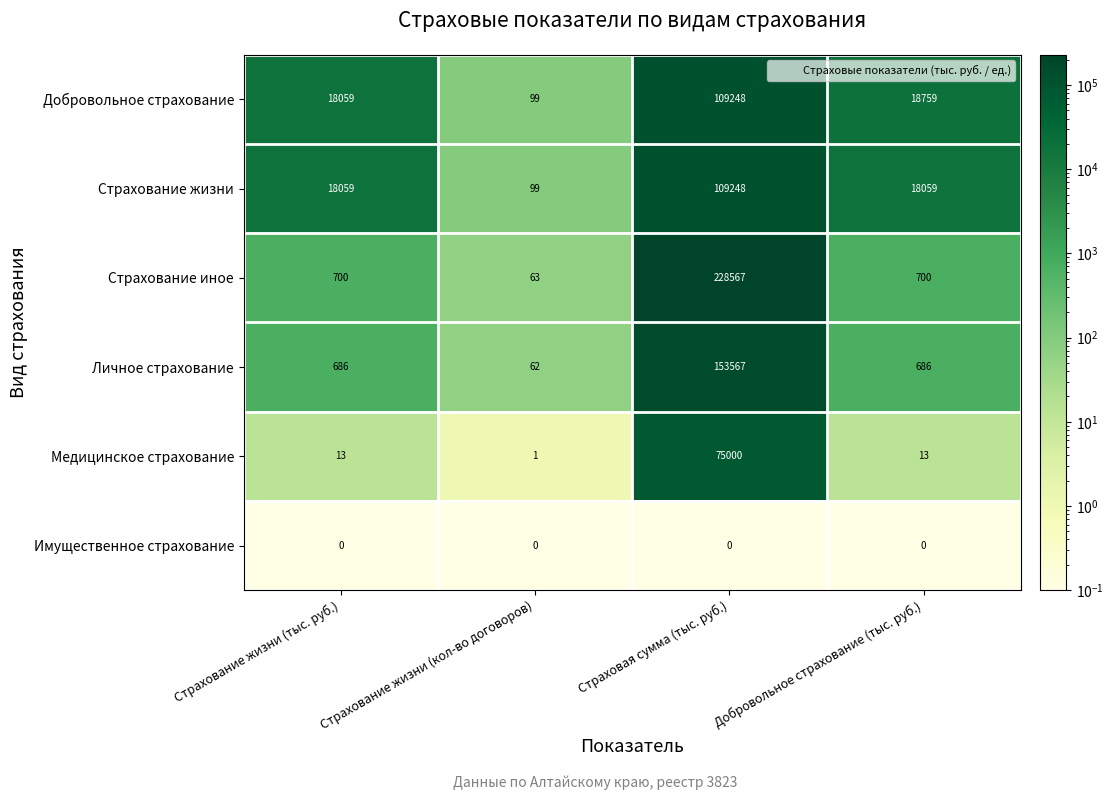

True or false: Медицинское страхование has a value of 13 at Добровольное страхование (тыс. руб.).

True